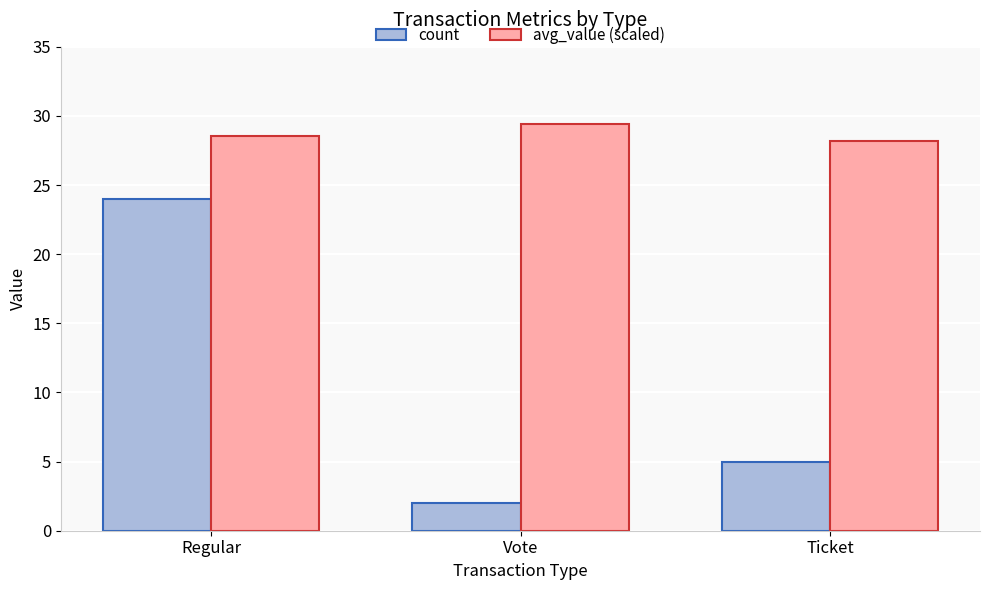

List the series in order of their peak value, highest first.

avg_value (scaled), count